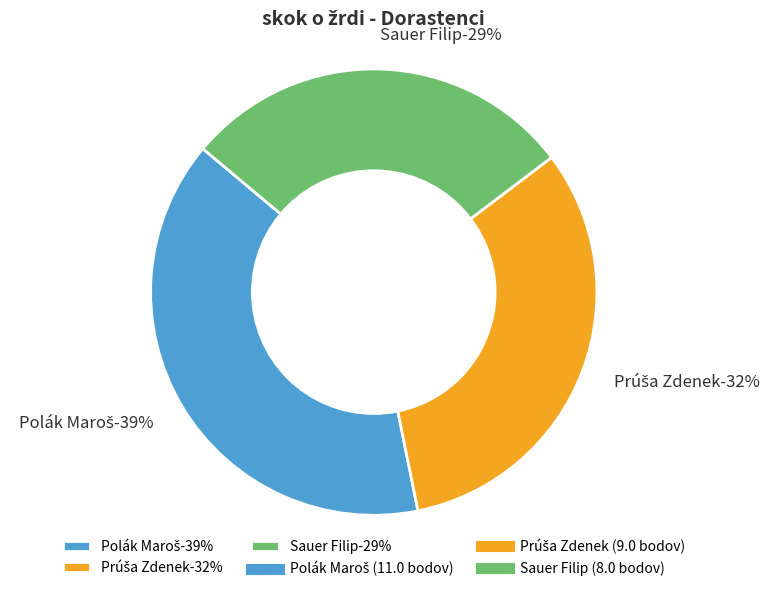

Is there any slice that represents more than half of the pie?

No